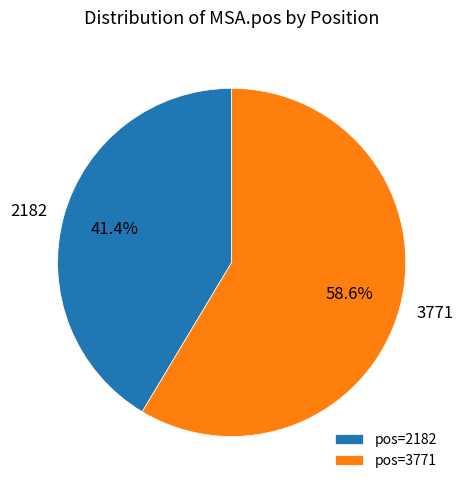

What is the majority slice?

3771